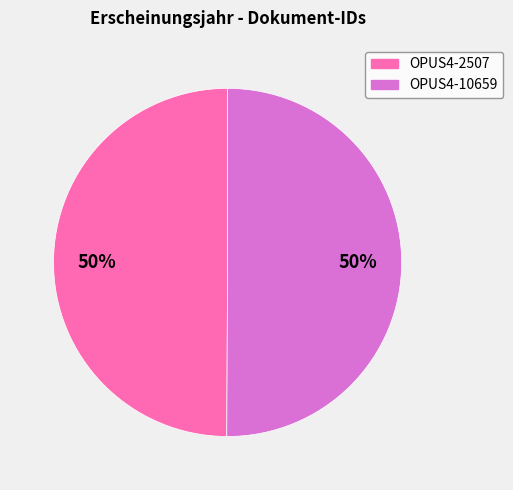

To the nearest percent, what percentage of the pie is OPUS4-10659?

50%